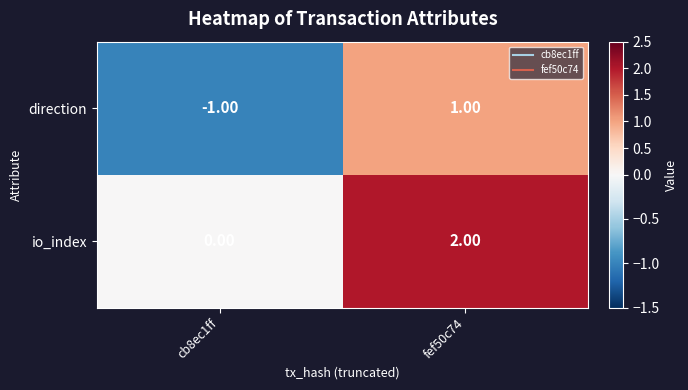

List the series in order of their overall mean, highest first.

io_index, direction